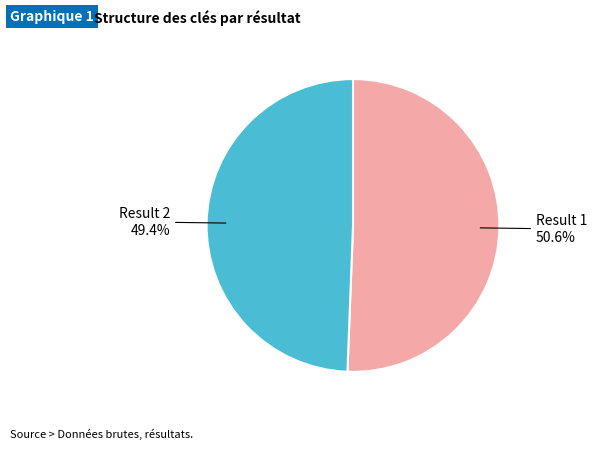

Approximately how many times larger is the value at Result 2 compared to Result 1?

1.0